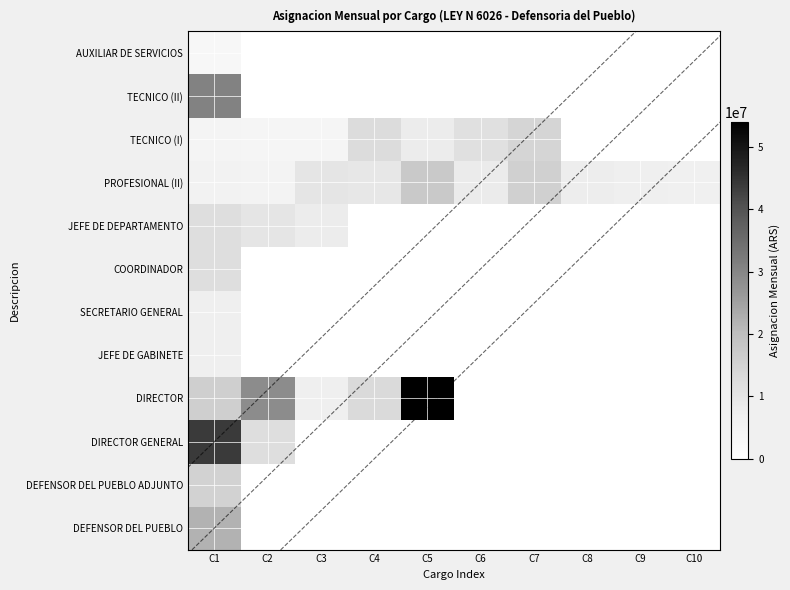

At how many categories does at least one series exceed 15507751?

4